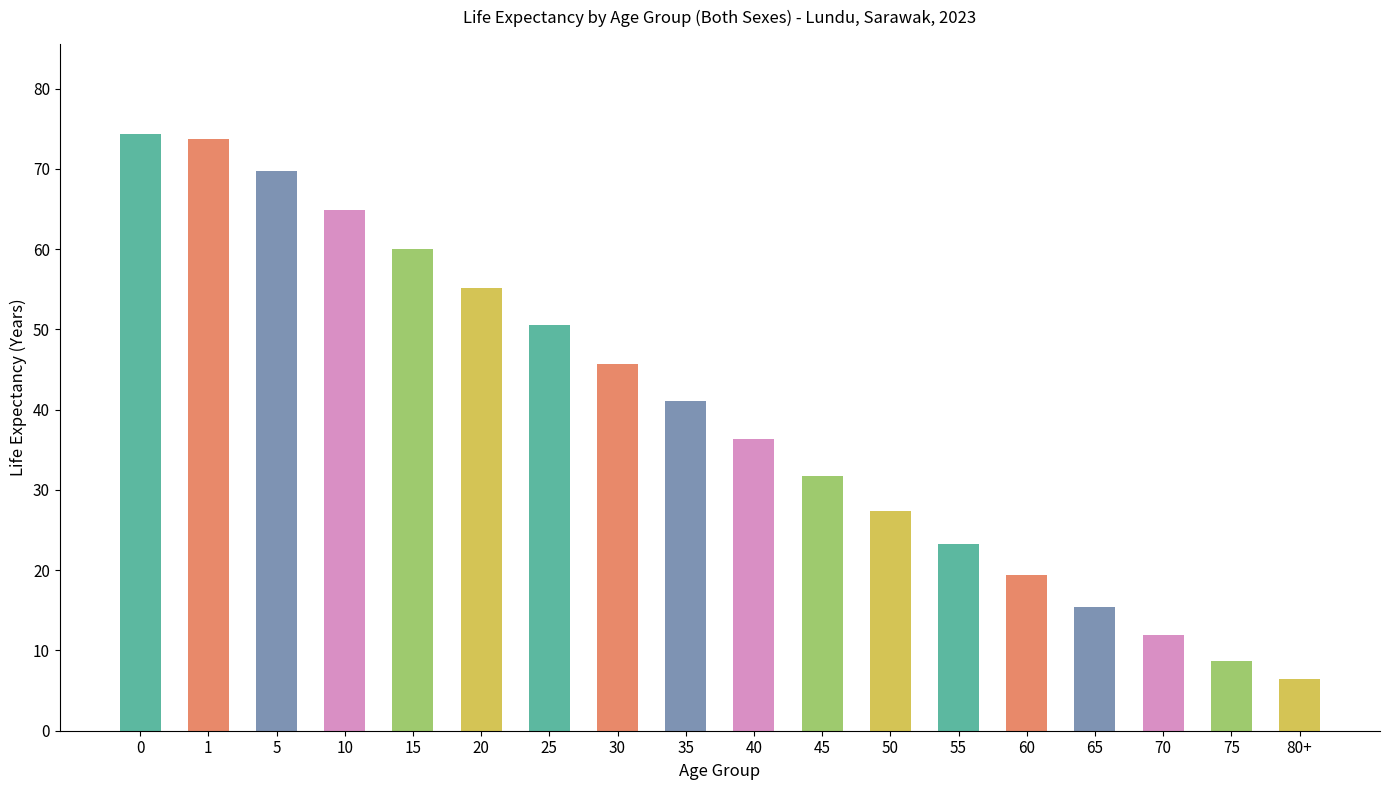

List the labels in order of value, smallest first.

80+, 75, 70, 65, 60, 55, 50, 45, 40, 35, 30, 25, 20, 15, 10, 5, 1, 0